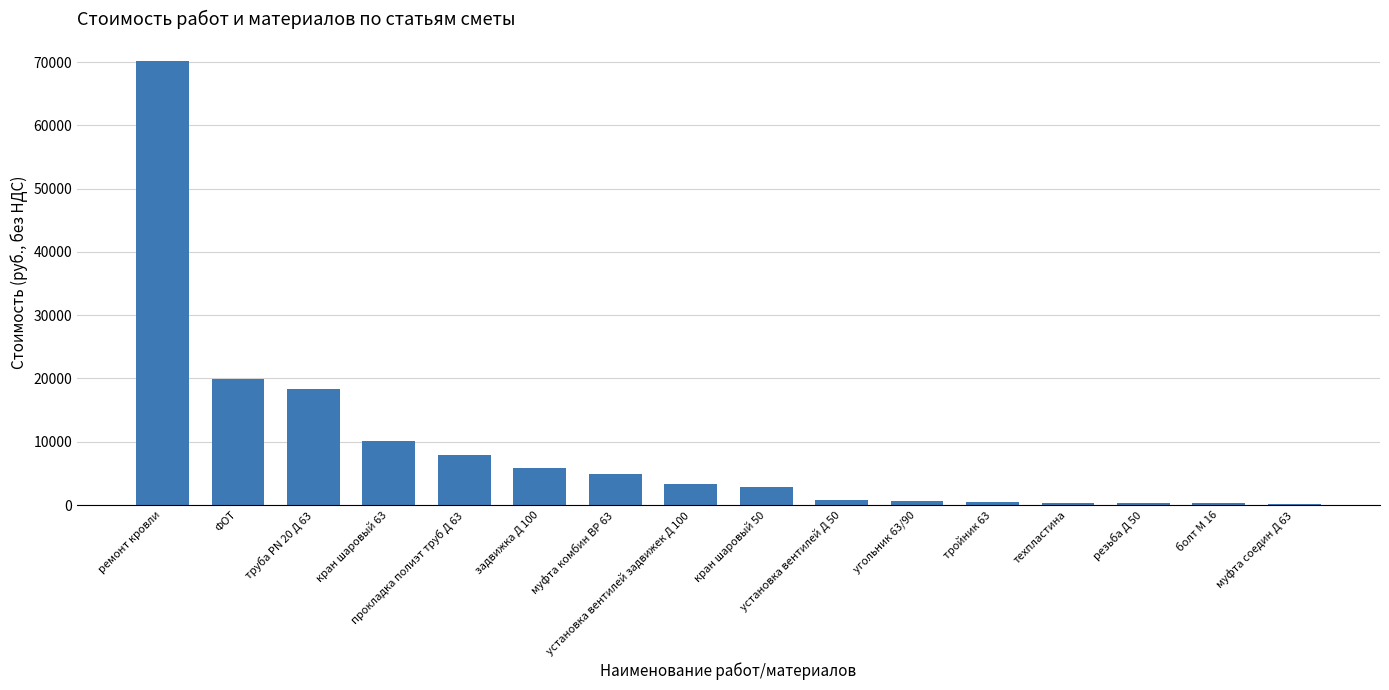

What is the maximum value shown in the chart?

70117